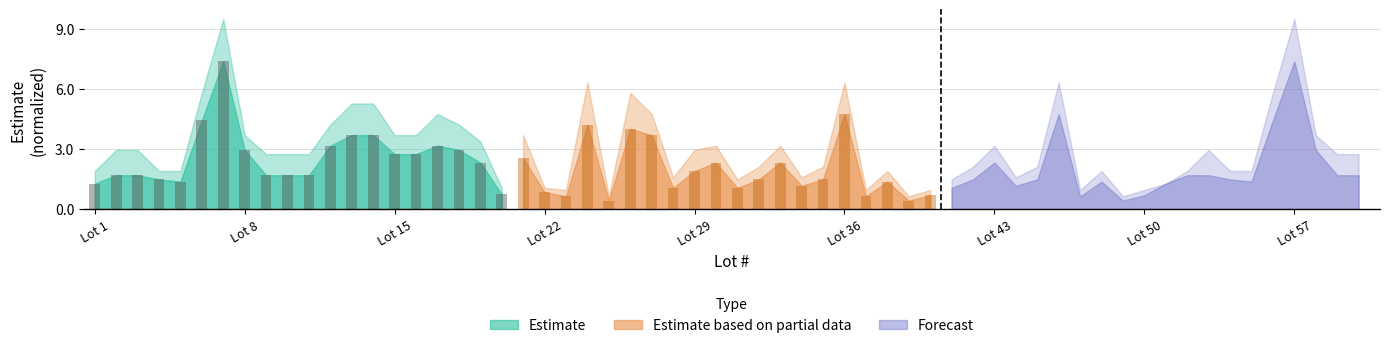

Are the bars horizontal?

No